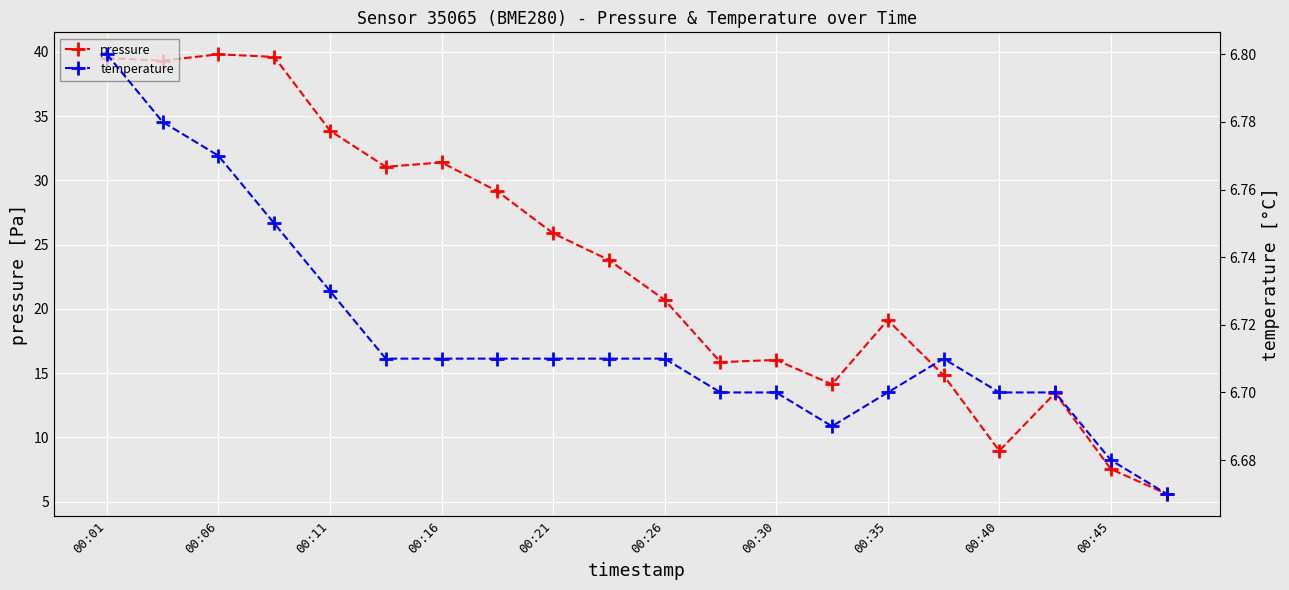

At 15, list the series in order from largest to smallest.

pressure, temperature